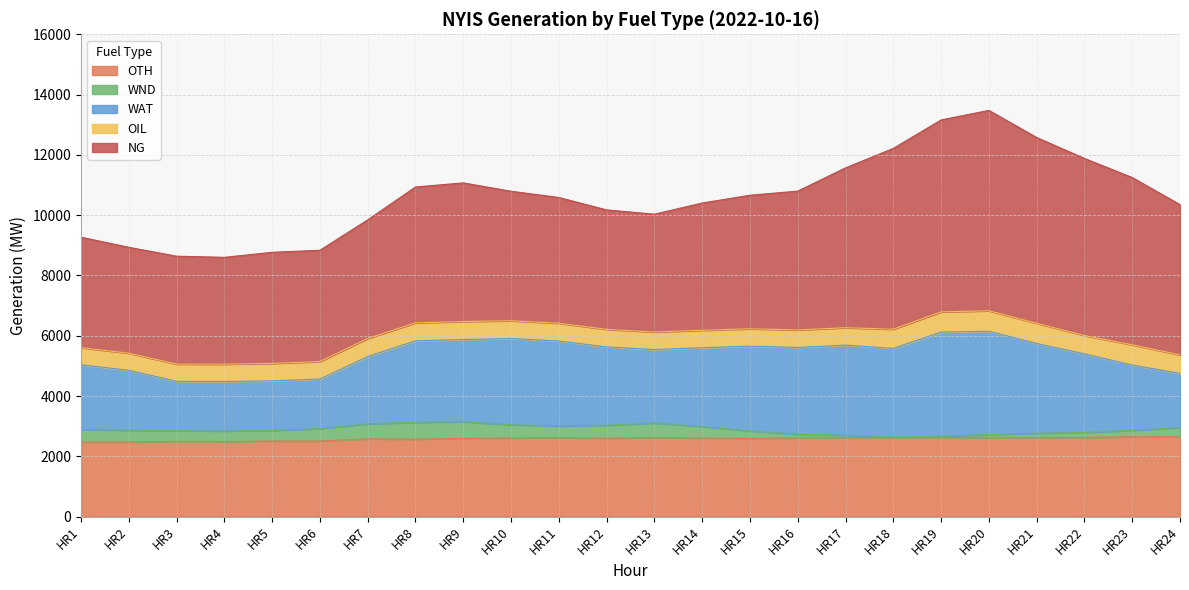

At how many categories does at least one series exceed 4464?

11